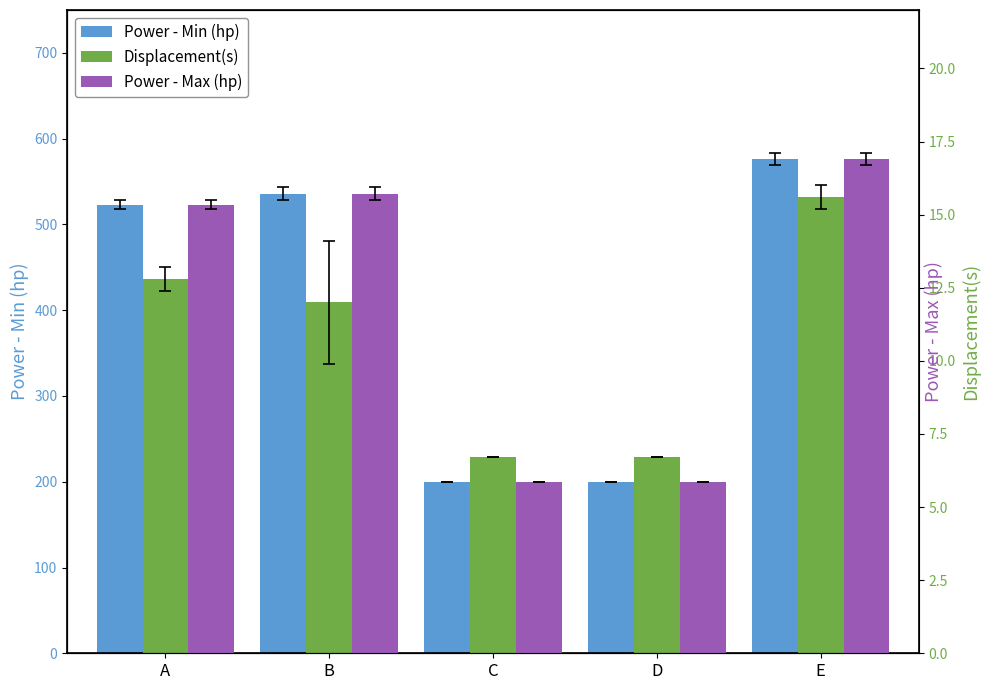

Reading left to right, list all the values displayed in this chart.

Power - Min (hp): 523.0	536.0	200.0	200.0	576.0
Displacement(s): 12.8	12.0	6.7	6.7	15.6
Power - Max (hp): 523.0	536.0	200.0	200.0	576.0